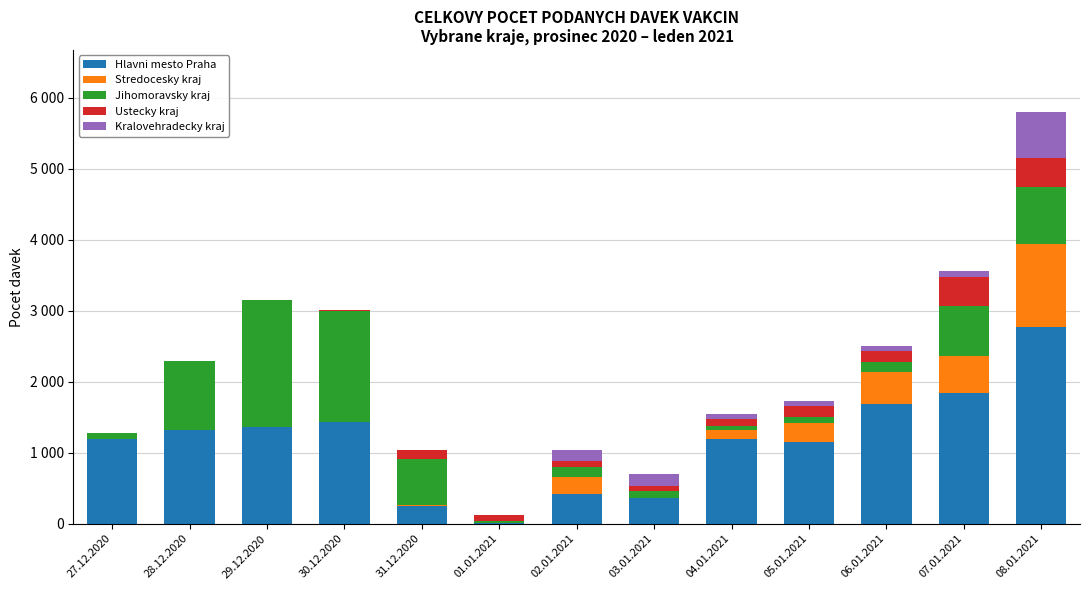

Rank the series at 31.12.2020 from highest to lowest value.

Jihomoravsky kraj, Hlavni mesto Praha, Ustecky kraj, Stredocesky kraj, Kralovehradecky kraj